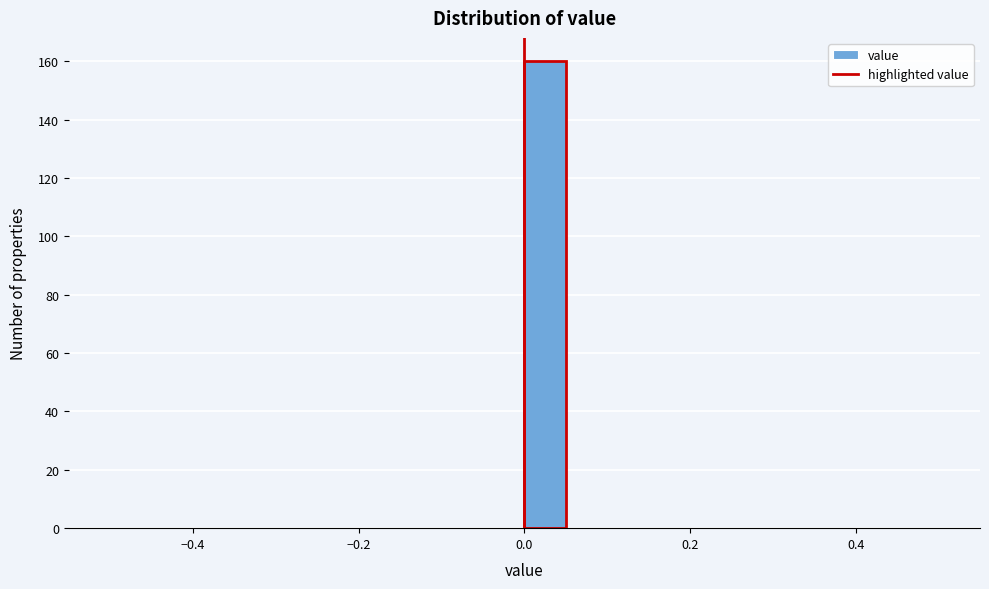

Read against the x-axis, roughly where is the centre of the tallest bar?

0.02